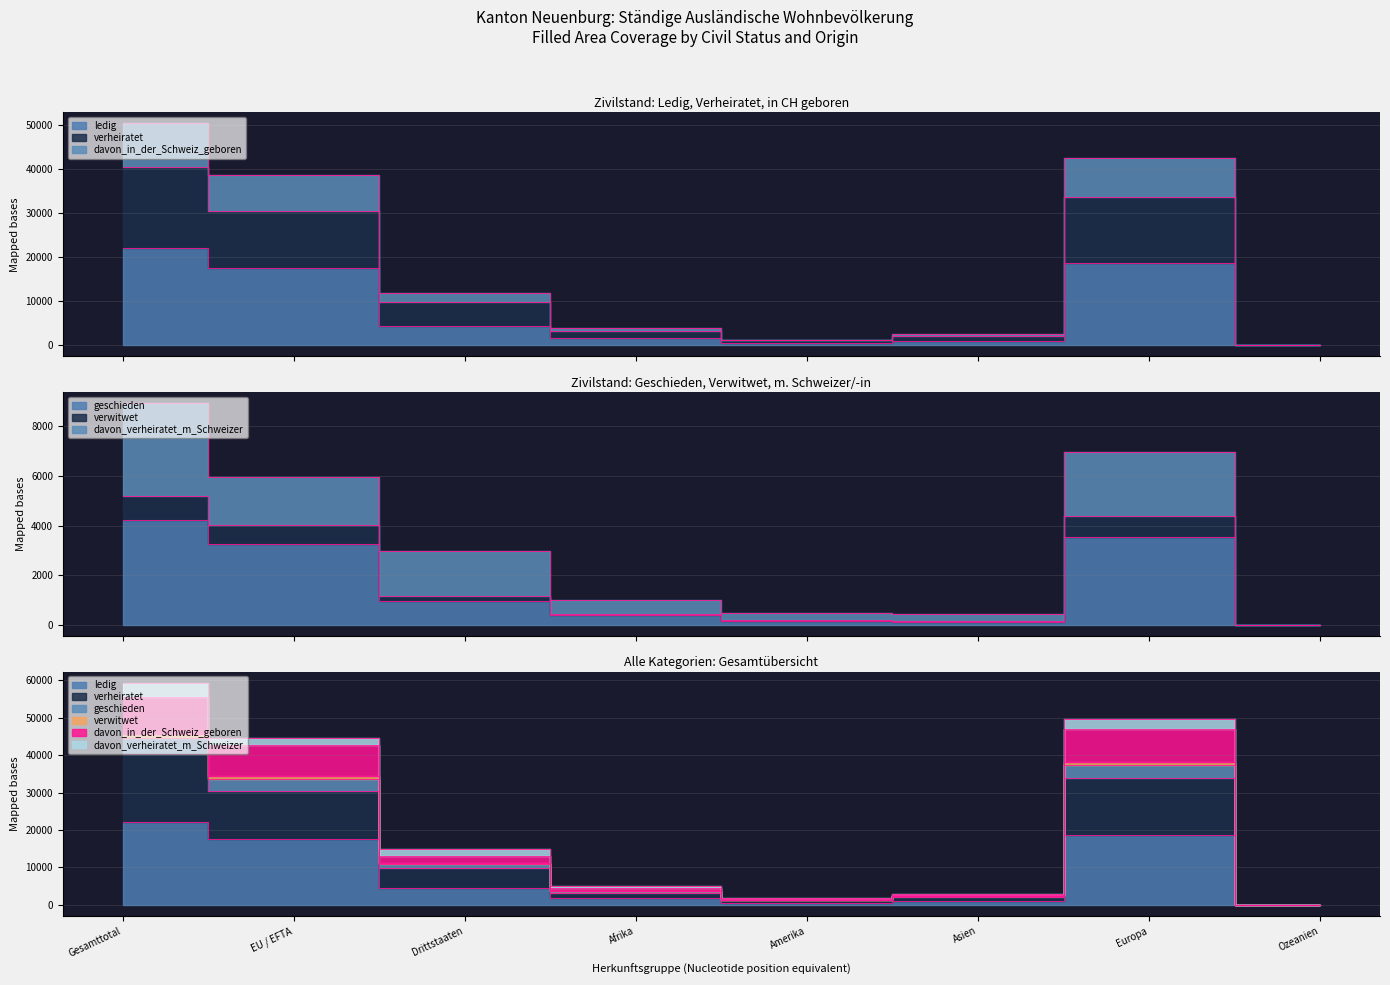

Is it true that ledig equals 4 at Ozeanien?

False